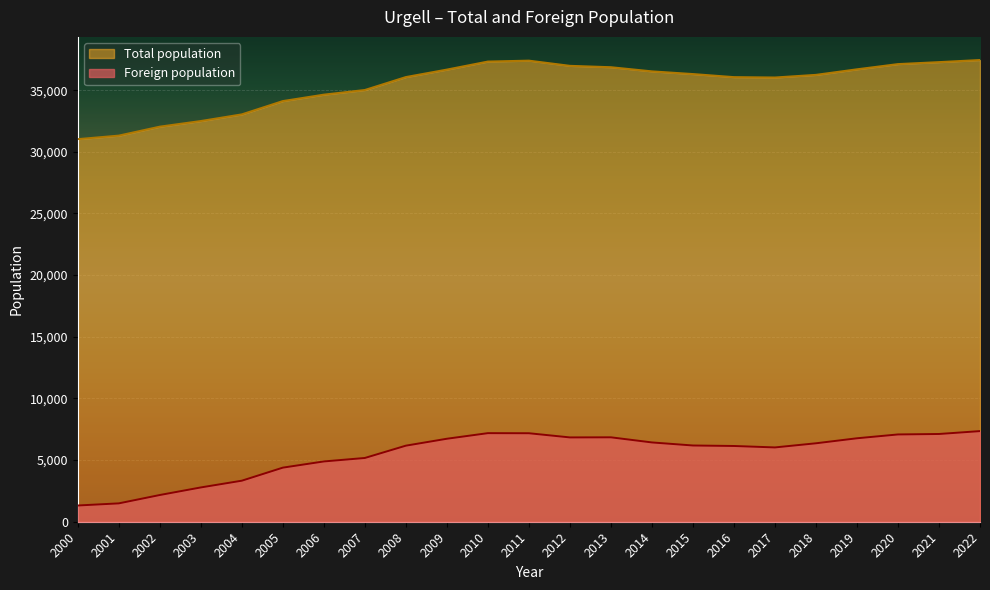

List the labels in order of Total population value, largest first.

2022, 2011, 2010, 2021, 2020, 2012, 2013, 2019, 2009, 2014, 2015, 2018, 2008, 2016, 2017, 2007, 2006, 2005, 2004, 2003, 2002, 2001, 2000